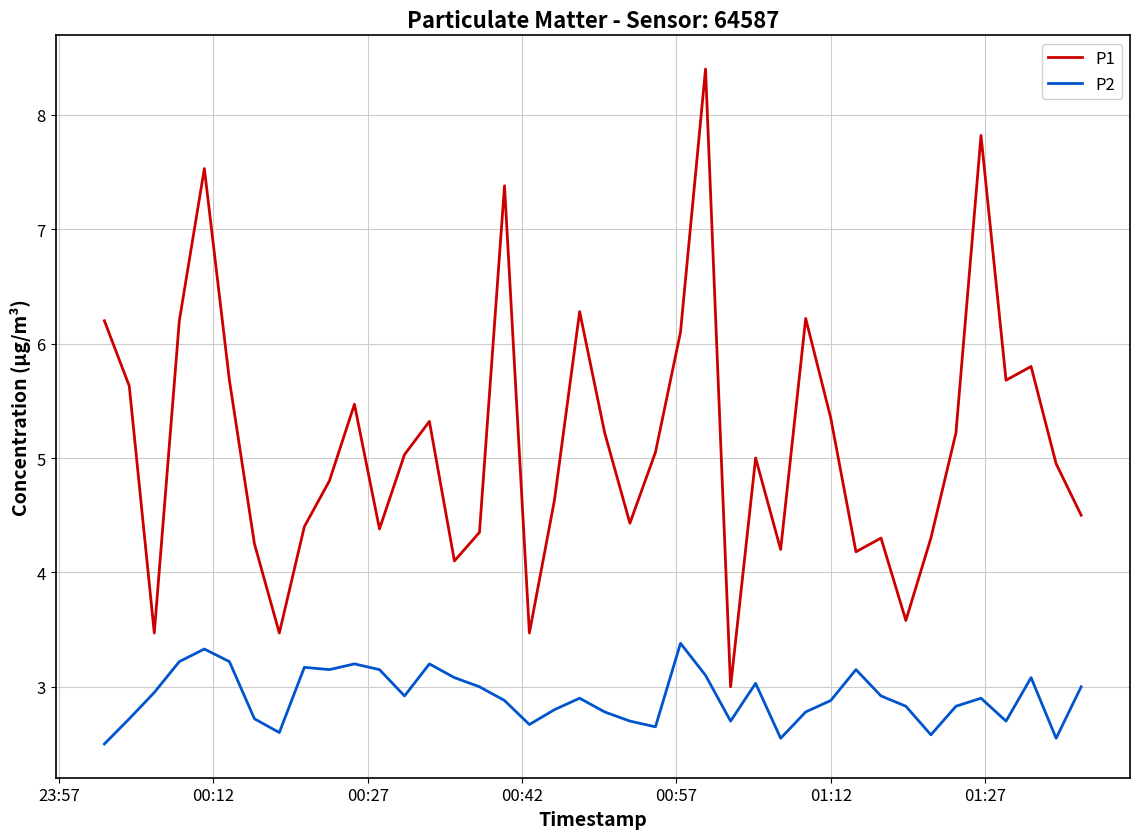

Which series has the largest total across all categories?

P1